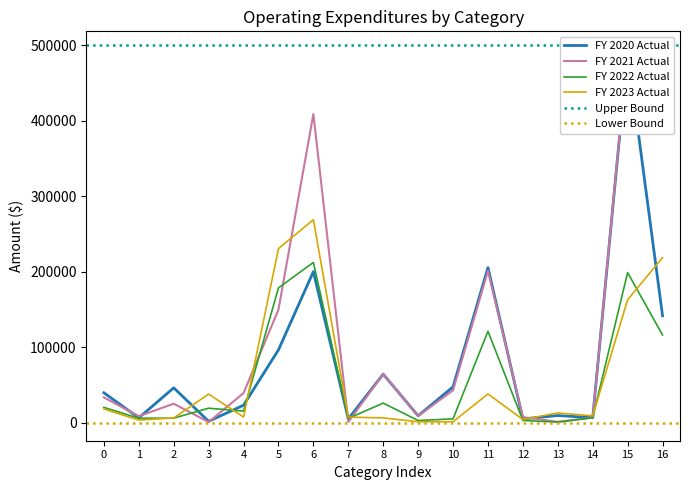

The value of FY 2023 Actual at 6 is 374700.4. True or false?

False